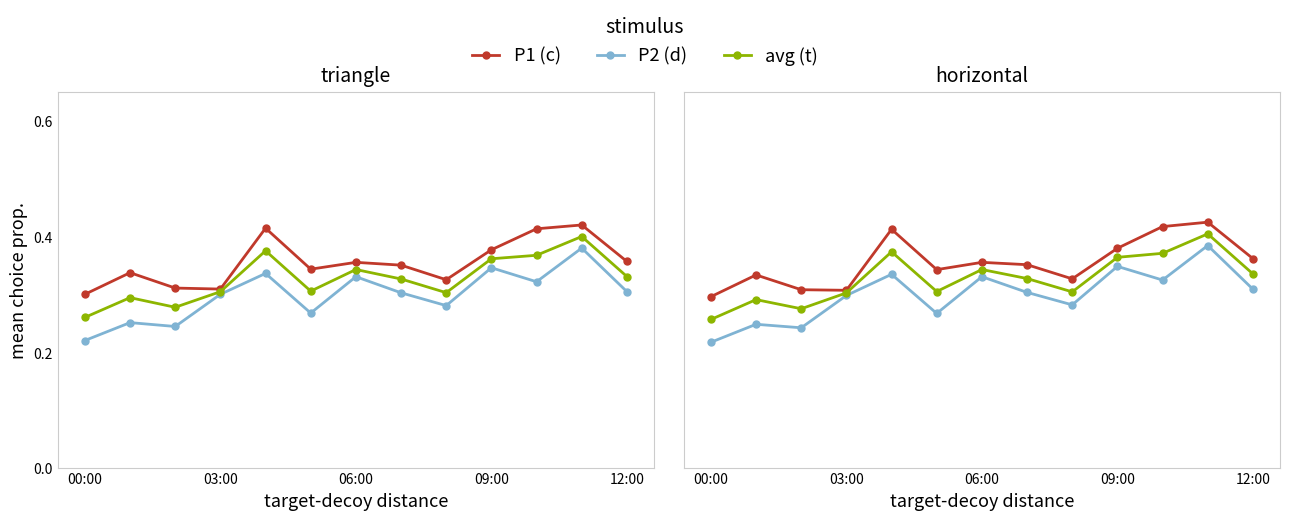

True or false: P2 (d) and P1 (c) intersect in this chart.

False